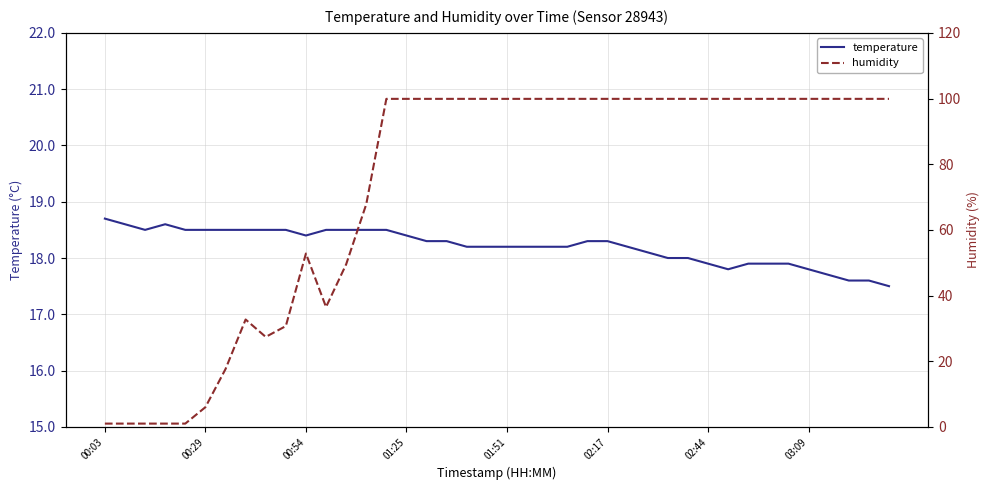

How many times do humidity and temperature cross each other?

1